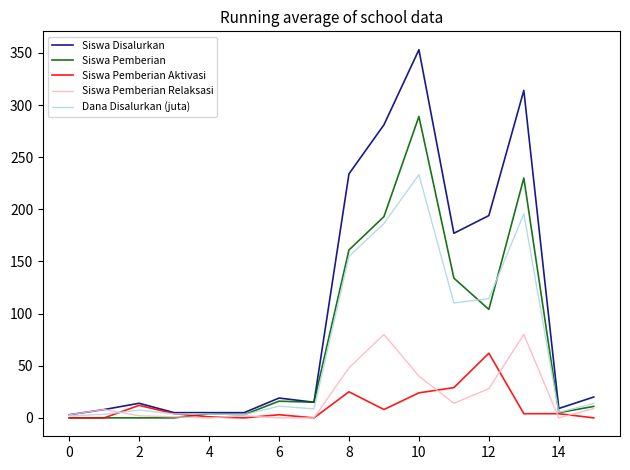

Which series has the largest range (max minus min)?

Siswa Disalurkan